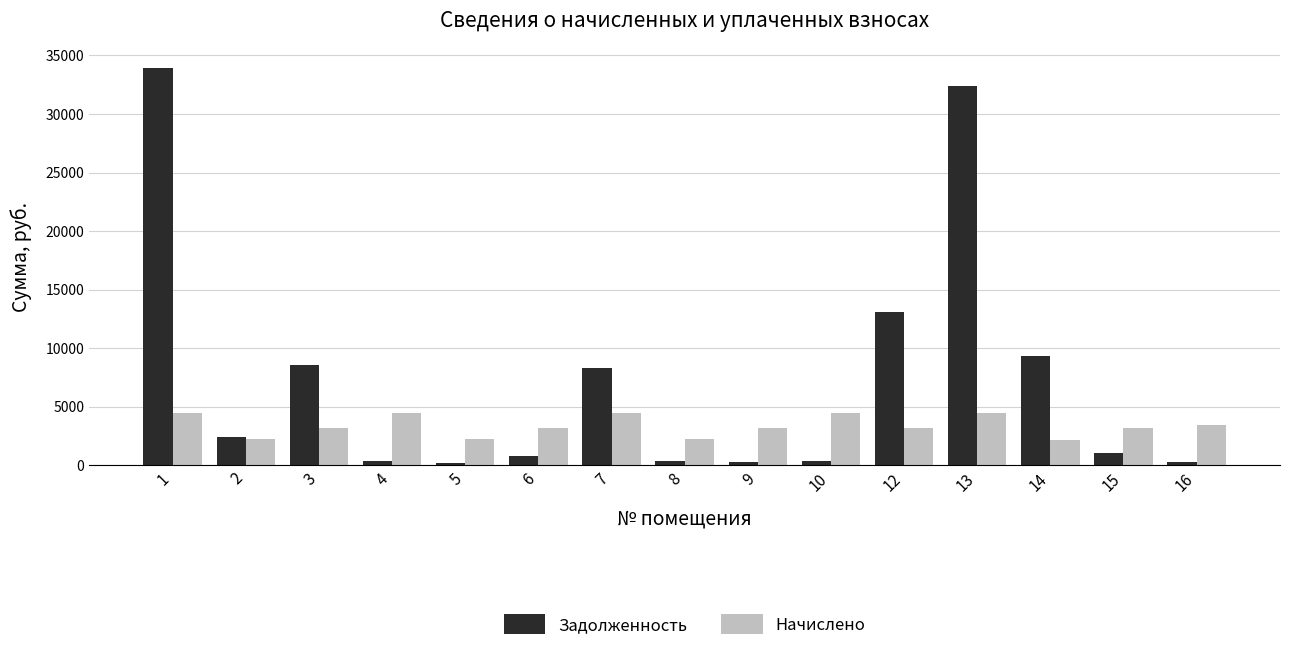

What is the difference between the highest and lowest values at 5?

2023.1